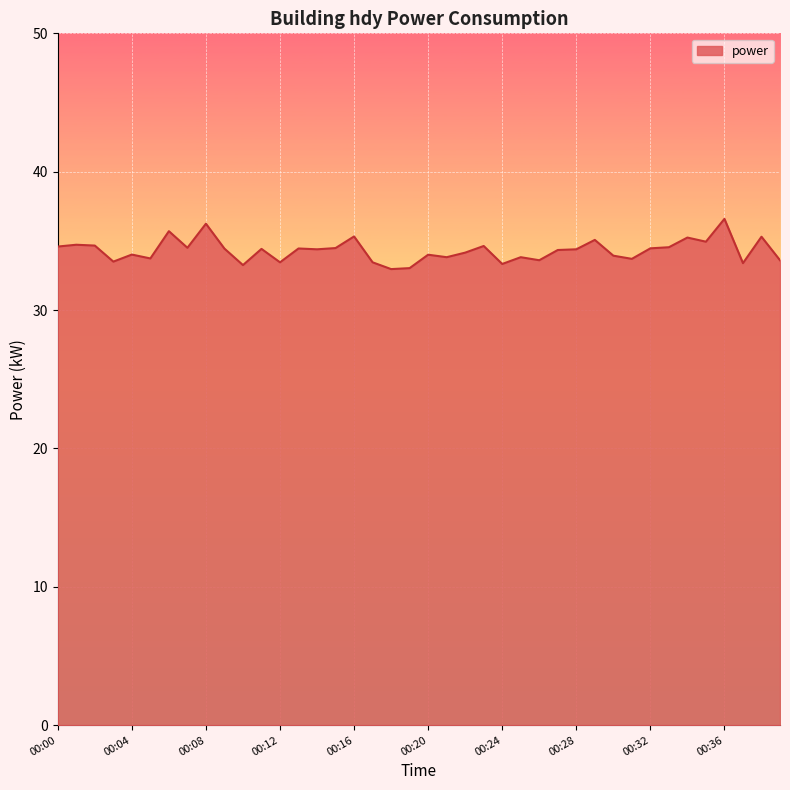

What is the minimum value shown in the chart?

33.0